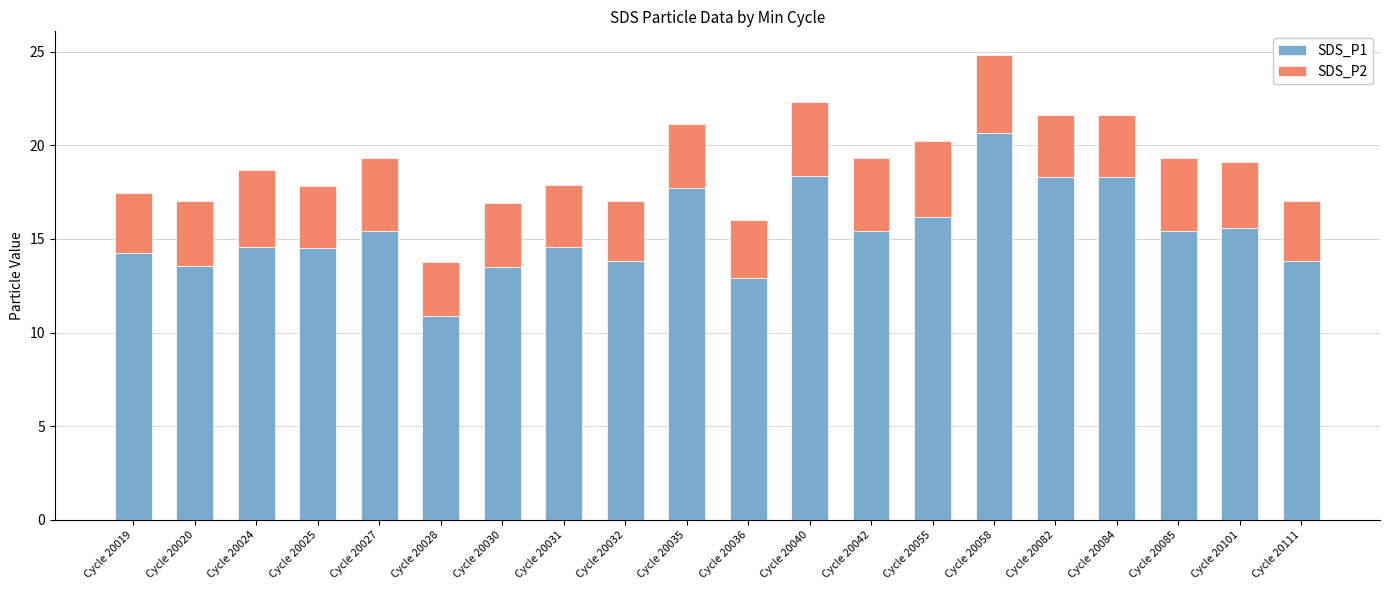

What are all the series names shown in the legend?

SDS_P1, SDS_P2